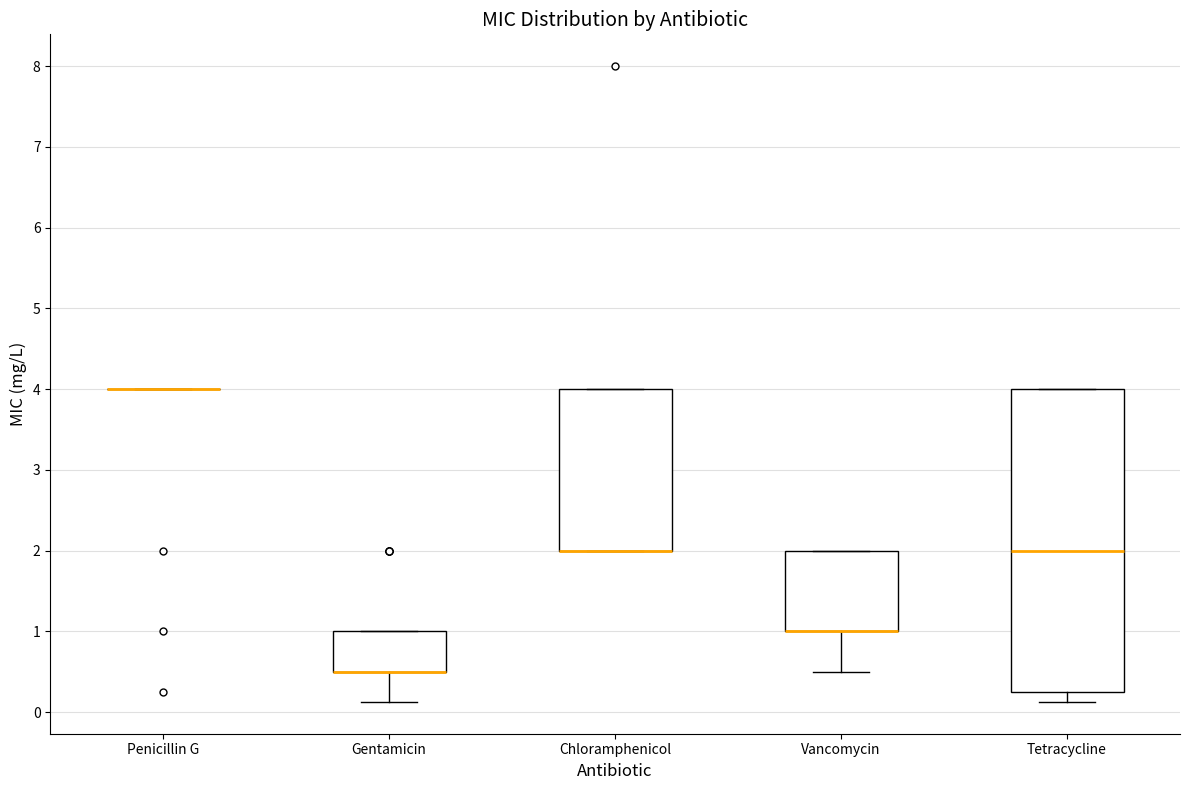

Where is the upper edge of the box for Chloramphenicol on the y-axis? The values are not printed on the chart, so give them approximately, as read against the axis.

4.0